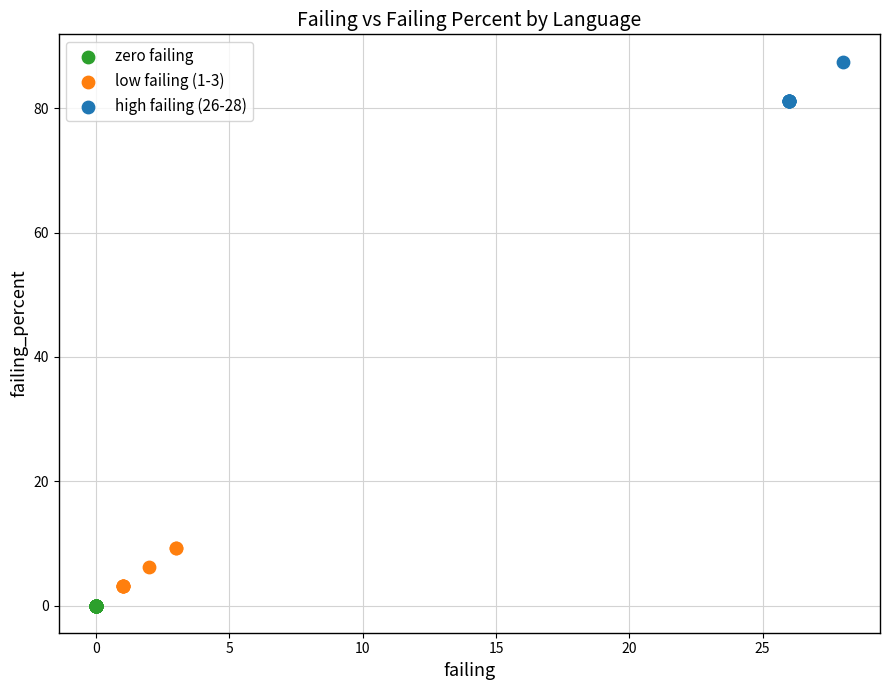

Which series contains the highest Y value?

high failing (26-28)